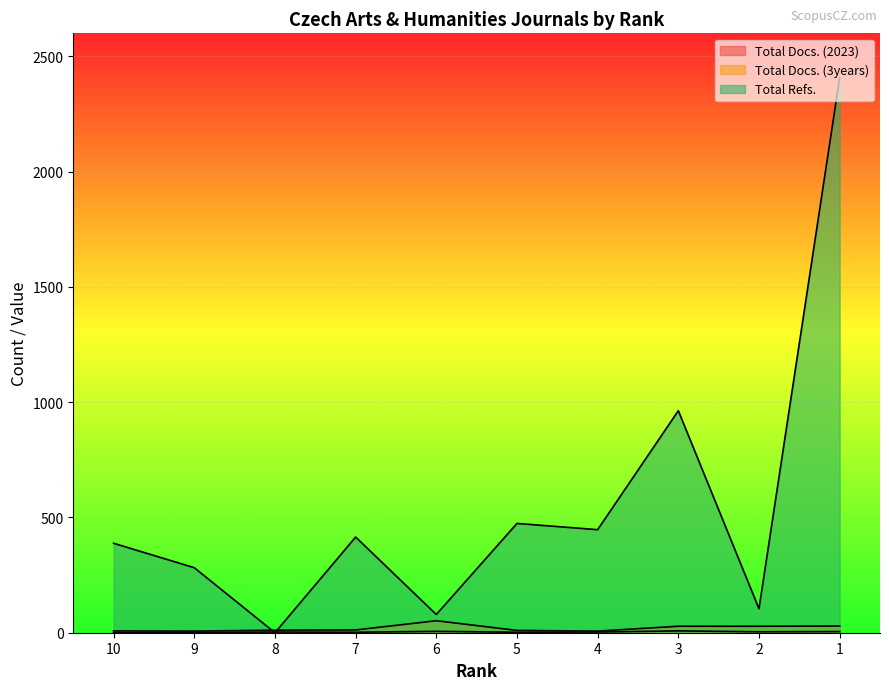

Is it true that Total Docs. (2023) equals 4 at 8?

False